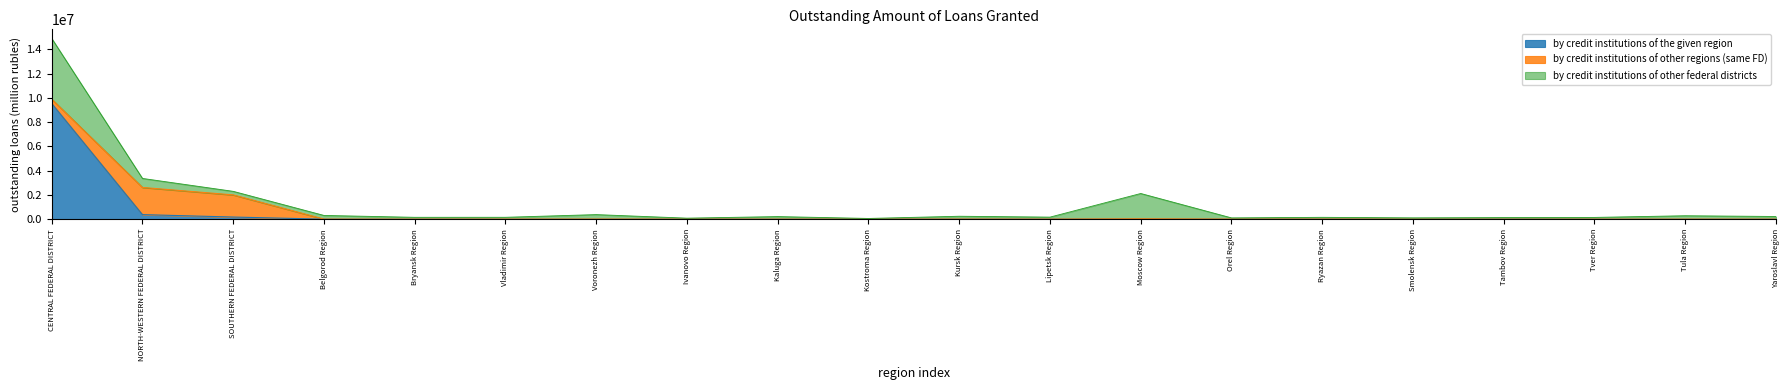

List the labels in order of by credit institutions of other federal districts value, largest first.

CENTRAL FEDERAL DISTRICT, Moscow Region, NORTH-WESTERN FEDERAL DISTRICT, Voronezh Region, Belgorod Region, SOUTHERN FEDERAL DISTRICT, Tula Region, Kursk Region, Yaroslavl Region, Kaluga Region, Lipetsk Region, Bryansk Region, Vladimir Region, Ryazan Region, Tver Region, Tambov Region, Smolensk Region, Orel Region, Ivanovo Region, Kostroma Region